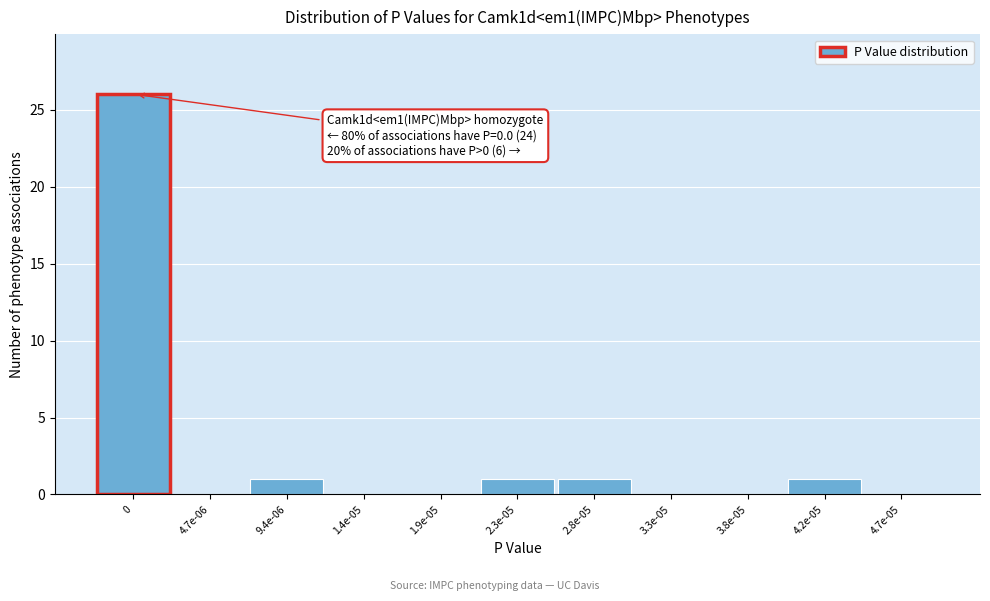

Reading left to right, what are all the values shown in this chart?

0=26	4.7e-06=0	9.4e-06=1	1.4e-05=0	1.9e-05=0	2.3e-05=1	2.8e-05=1	3.3e-05=0	3.8e-05=0	4.2e-05=1	4.7e-05=0